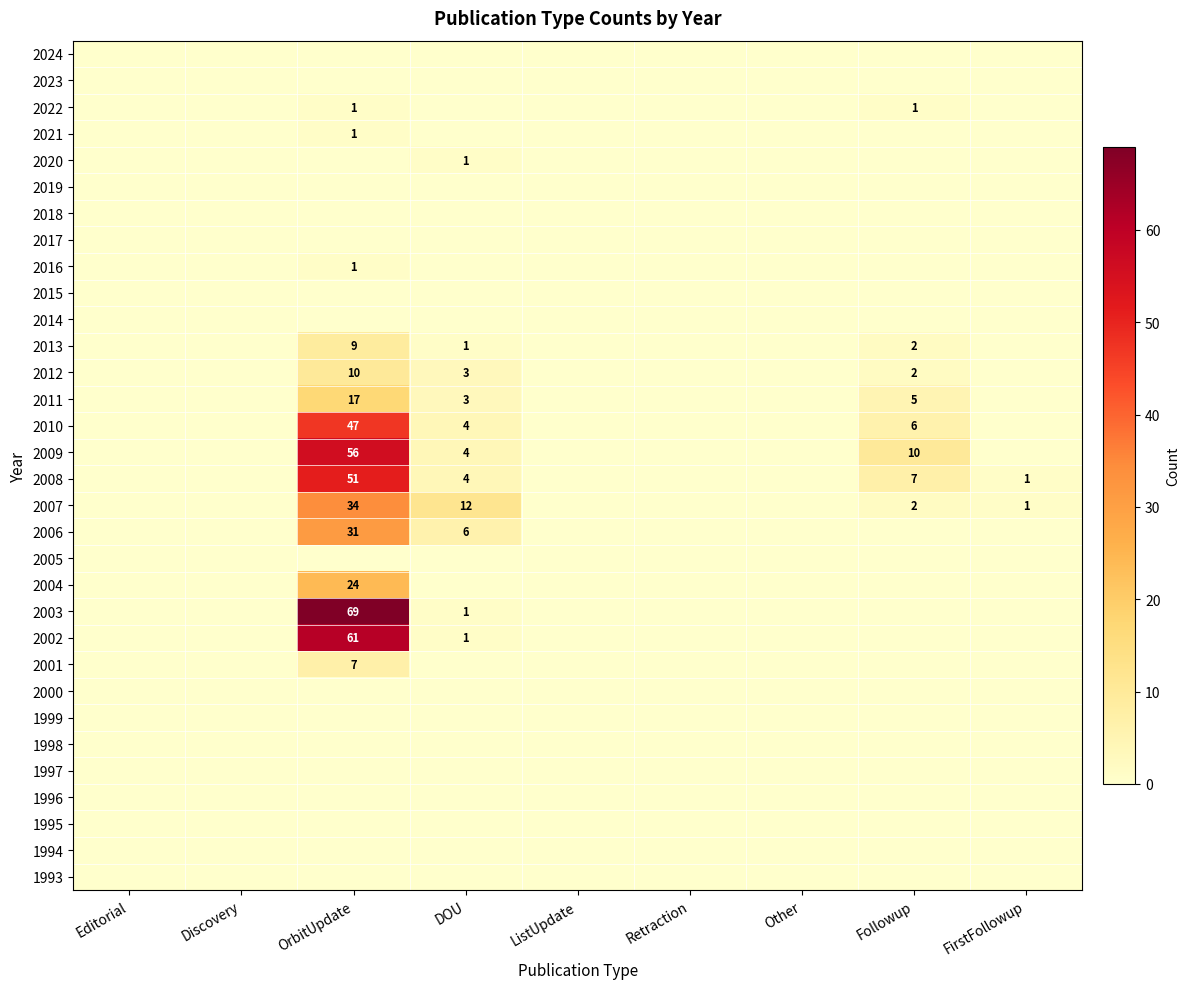

Is it true that 2014 equals 0 at OrbitUpdate?

True